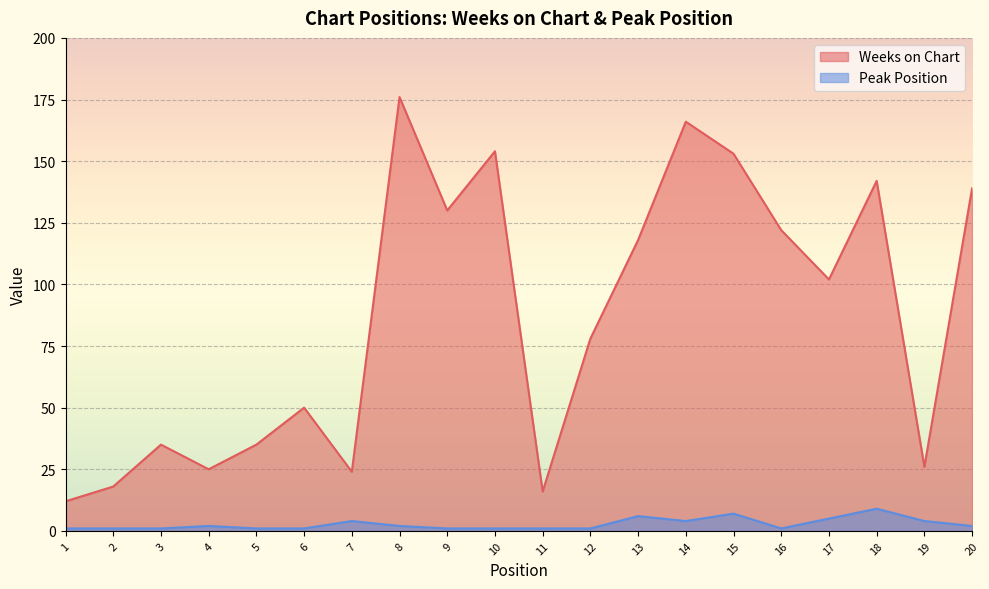

Reading left to right, transcribe all the data shown in this chart.

Weeks on Chart: 12	18	35	25	35	50	24	176	130	154	16	78	118	166	153	122	102	142	26	139
Peak Position: 1	1	1	2	1	1	4	2	1	1	1	1	6	4	7	1	5	9	4	2